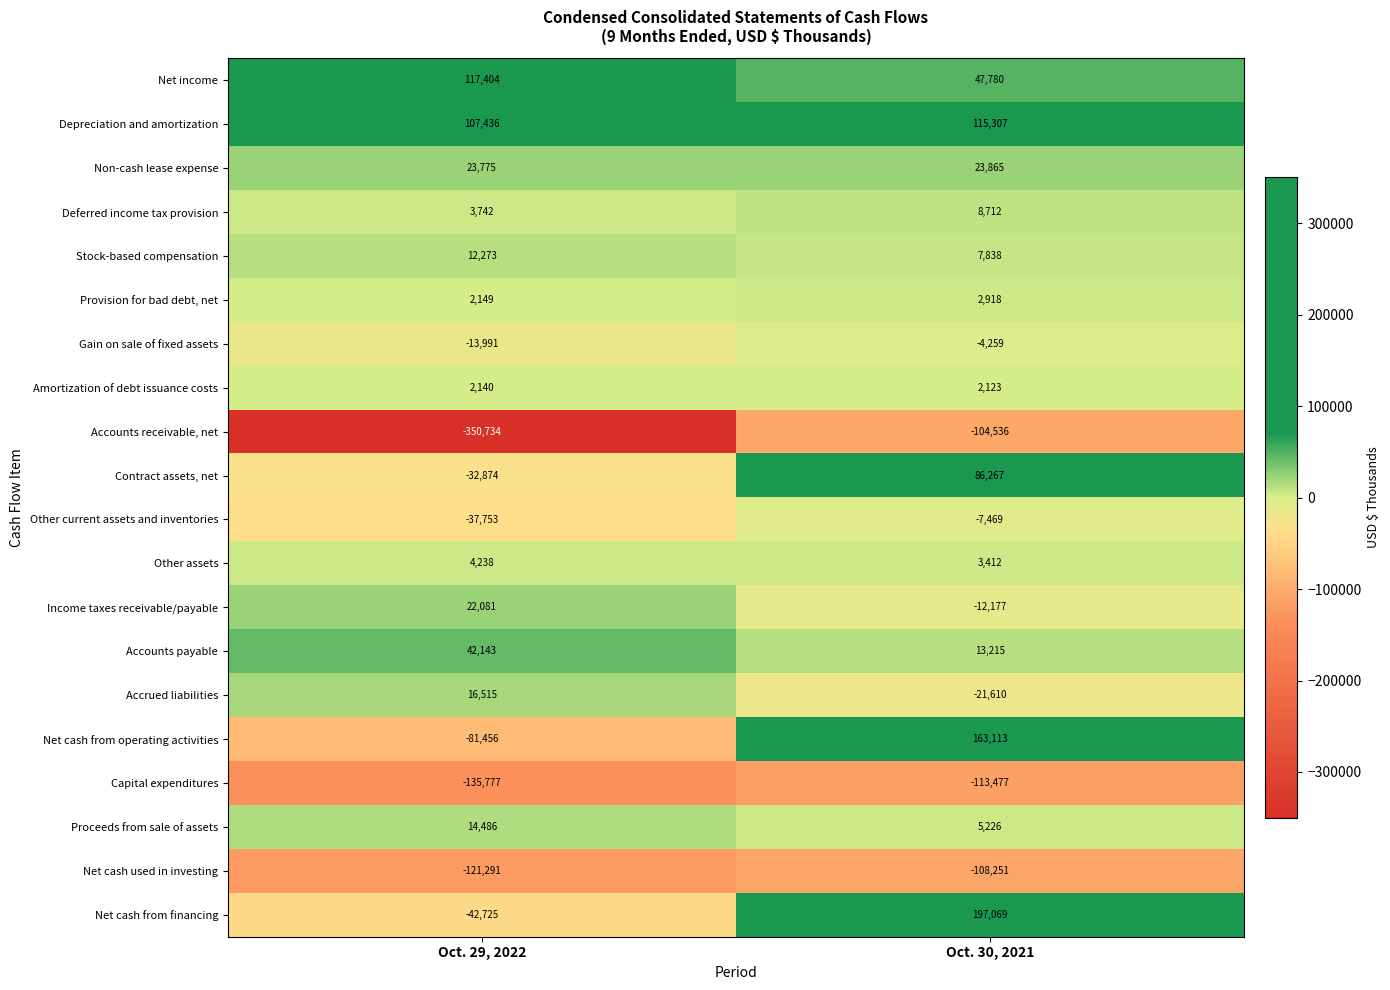

What is the greatest value displayed?

197069